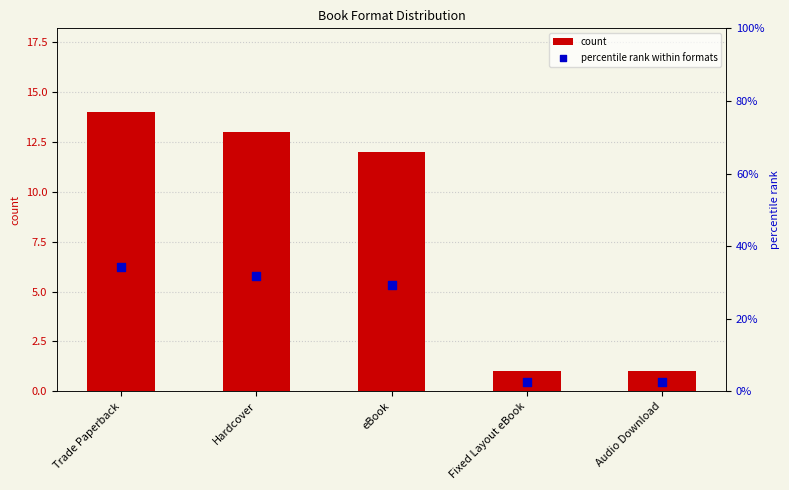

Which series has the largest total across all categories?

percentile rank within formats